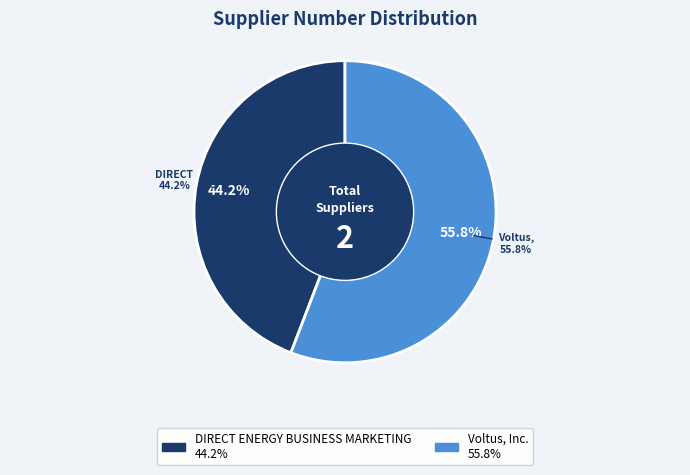

Rank the categories by value from highest to lowest.

Voltus, Inc., DIRECT ENERGY BUSINESS MARKETING